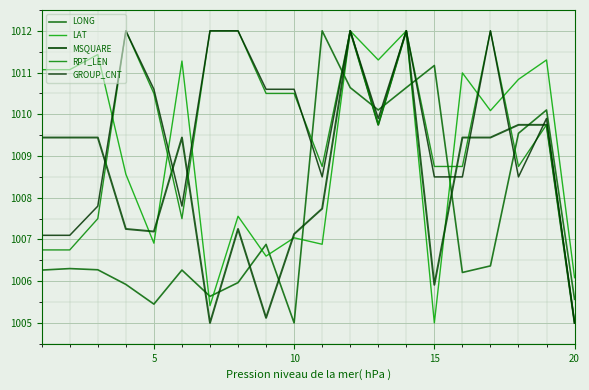

At which label does LAT reach its minimum?

15